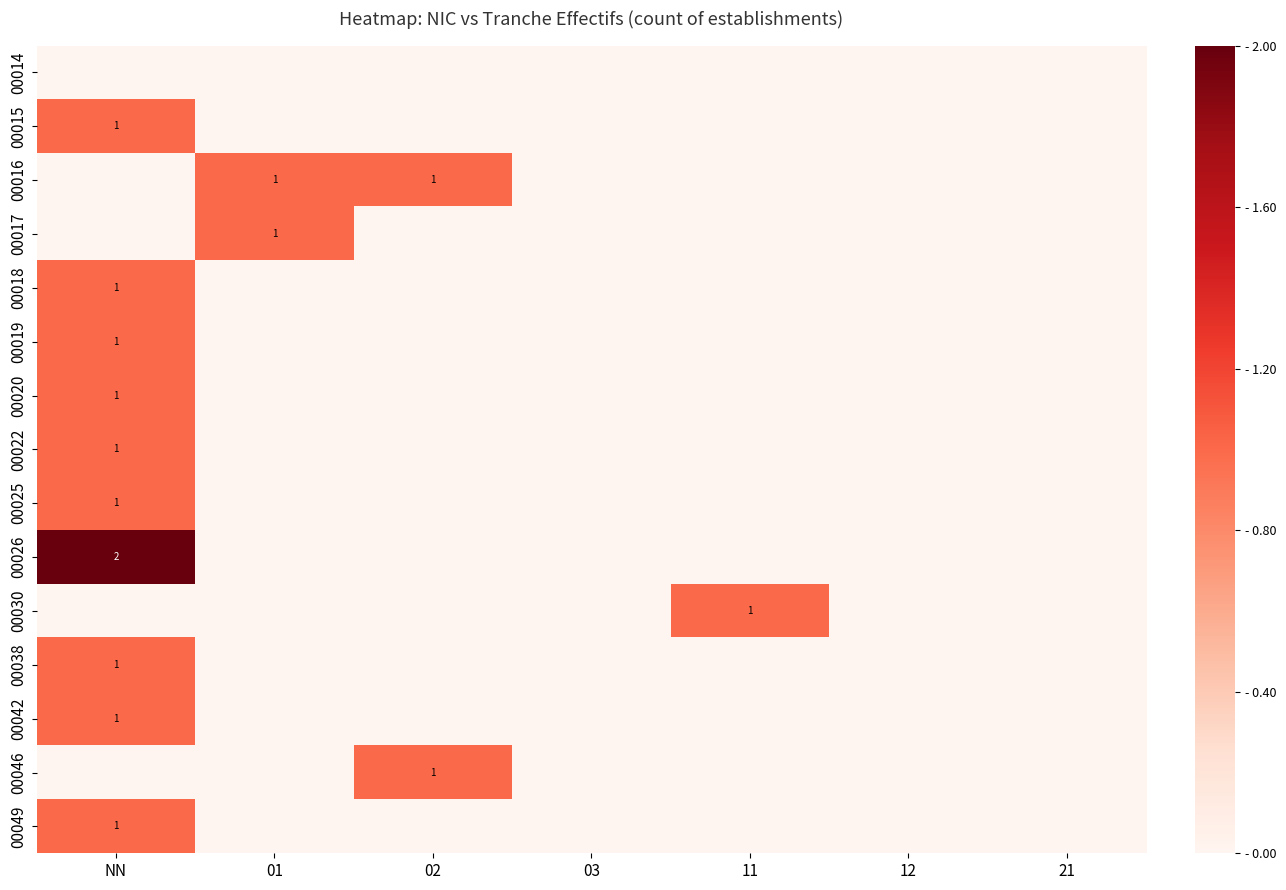

The value of 00038 at NN is 1. True or false?

True